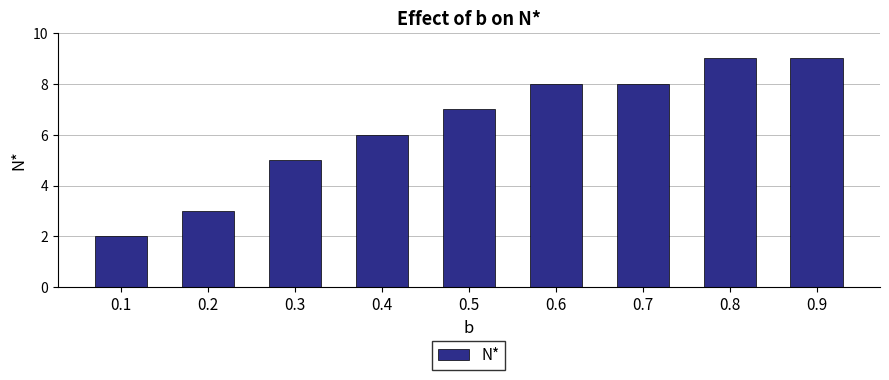

What is the minimum value shown in the chart?

2